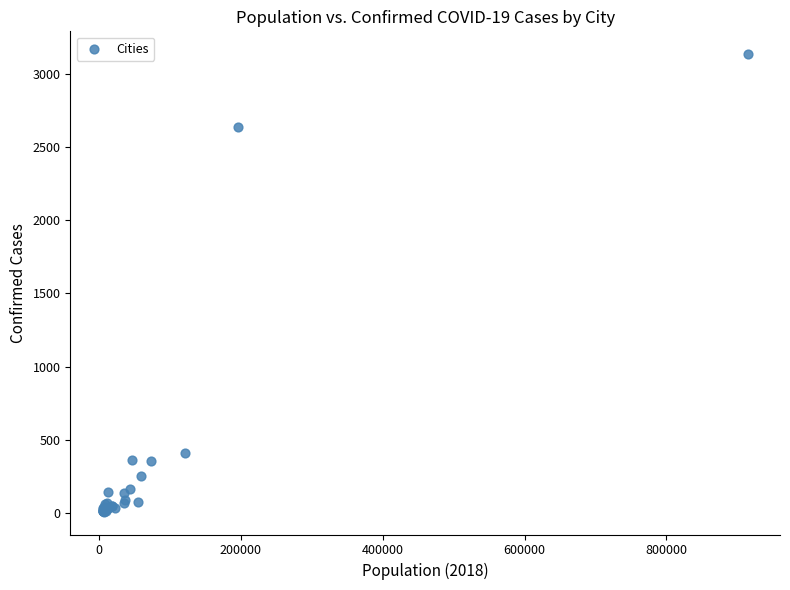

What Y value in the scatter plot is closest to 1572?

2635